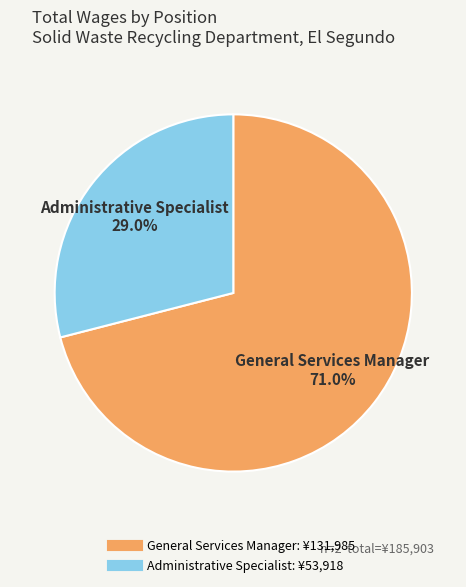

Which category has the biggest portion of the pie?

General Services Manager